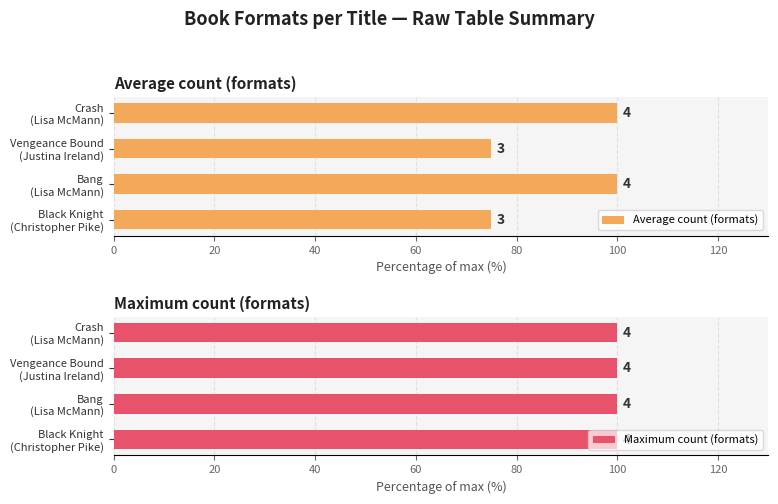

The Average count (formats) series shows 105.8 at Black Knight (Christopher Pike). True or false?

False